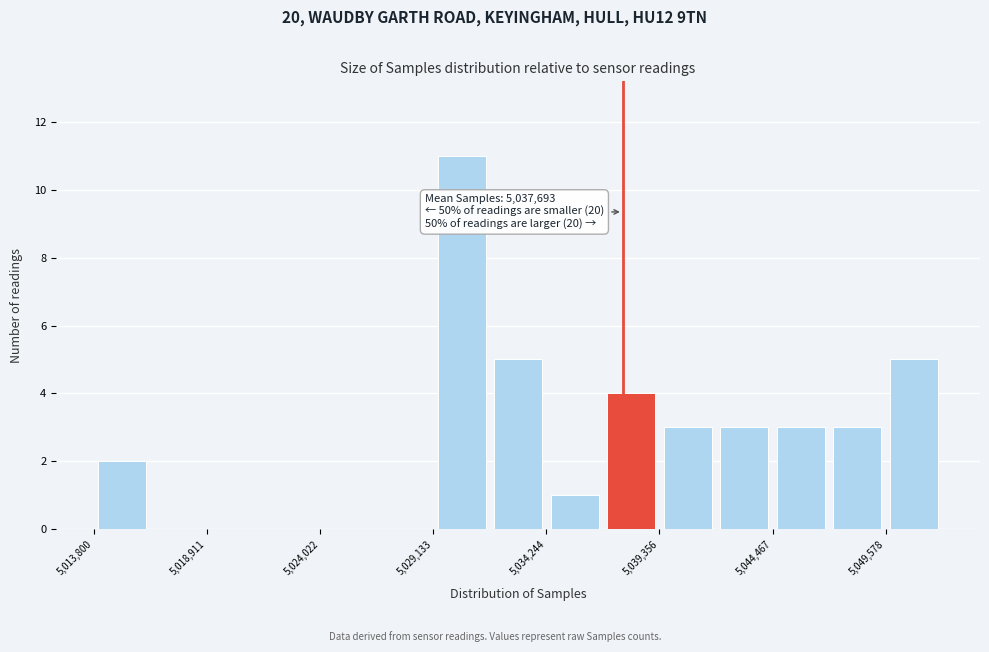

Around what value on the x-axis is the tallest bar? Give the approximate position of its centre, as read against the axis.

5030000